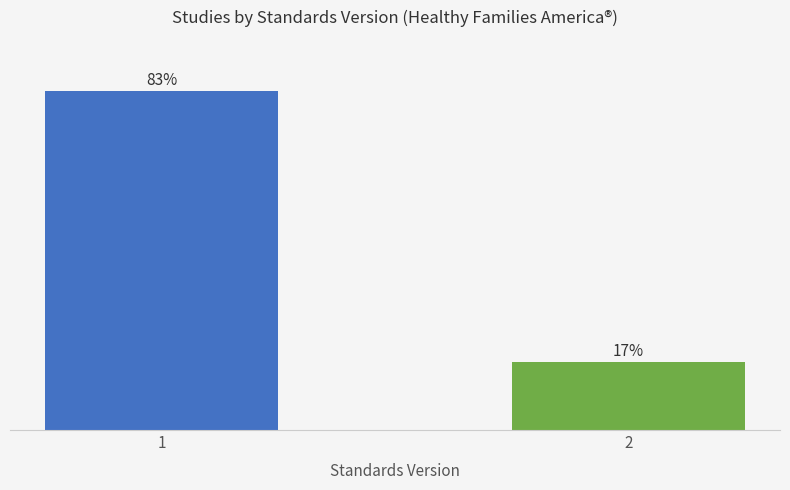

Rank the categories by value from highest to lowest.

1, 2